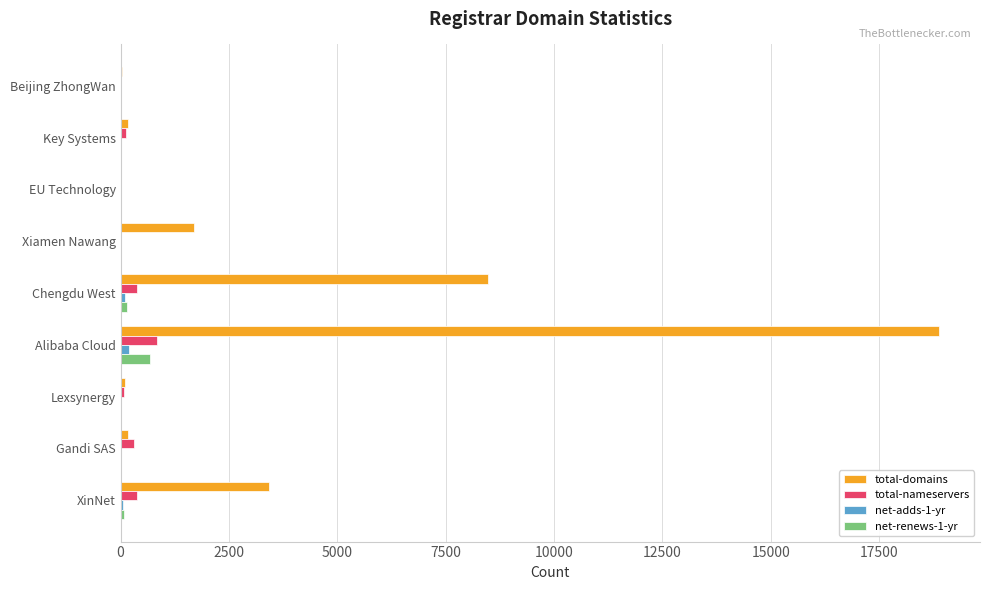

Which series has the largest total across all categories?

total-domains